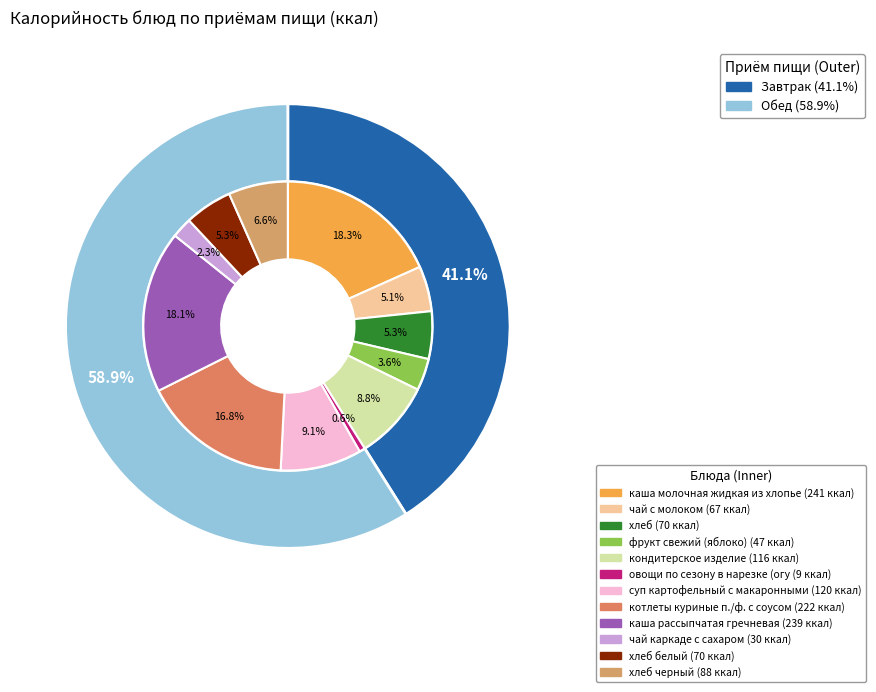

To the nearest percent, what is the combined percentage of котлеты куриные п./ф. с соусом and хлеб черный?

23%